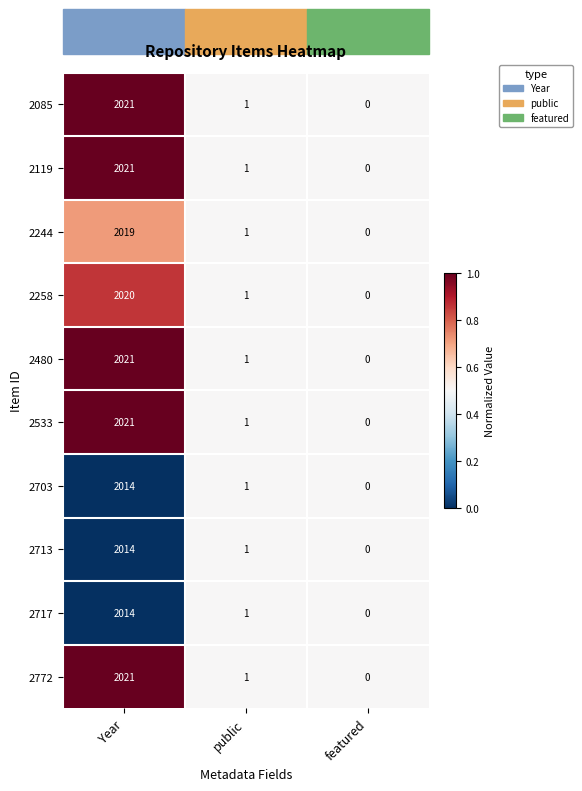

Is it true that 2258 equals 0 at featured?

True